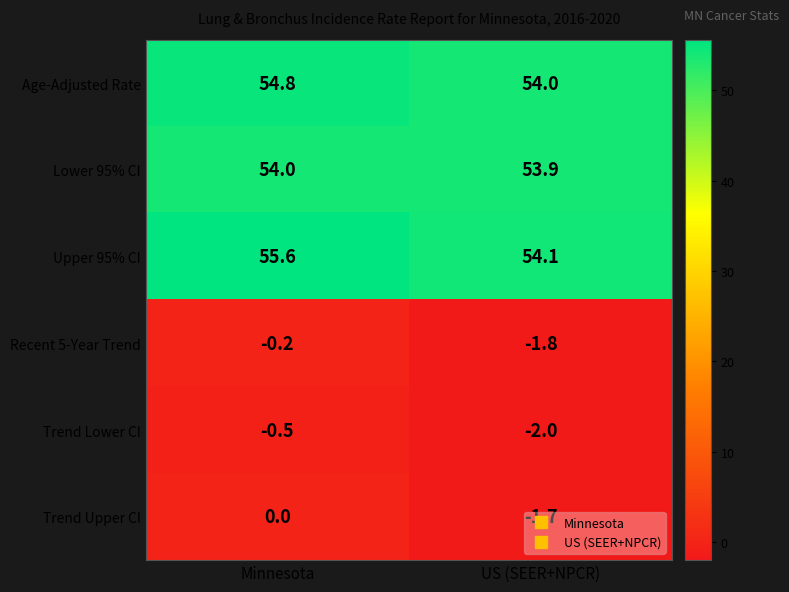

What is the maximum value shown in the chart?

55.6